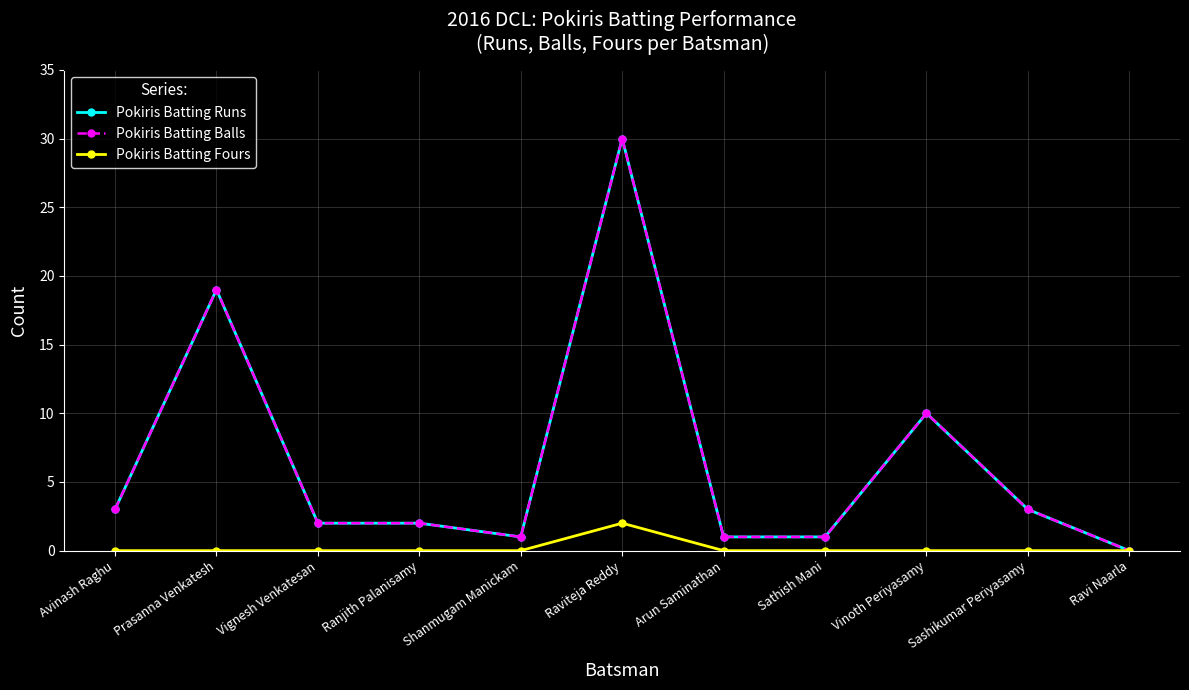

What is the label of the 8th point from the right?

Ranjith Palanisamy